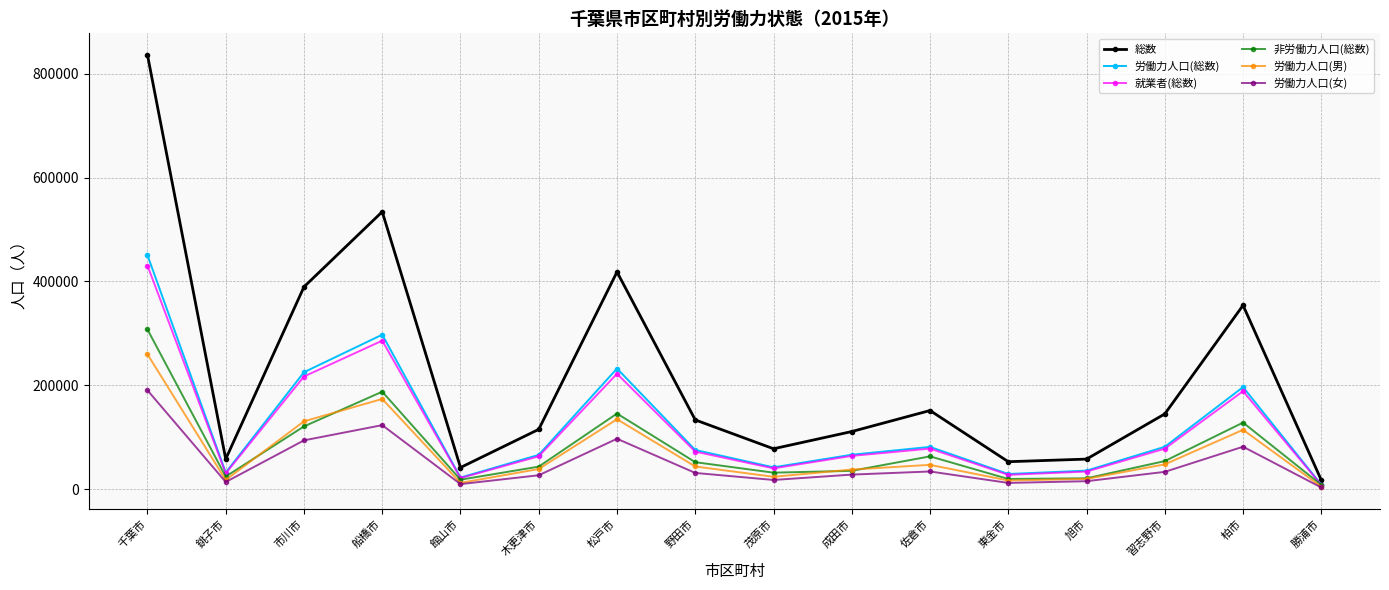

In 非労働力人口(総数), how many points are lower than both neighbors (excluding endpoints)?

4